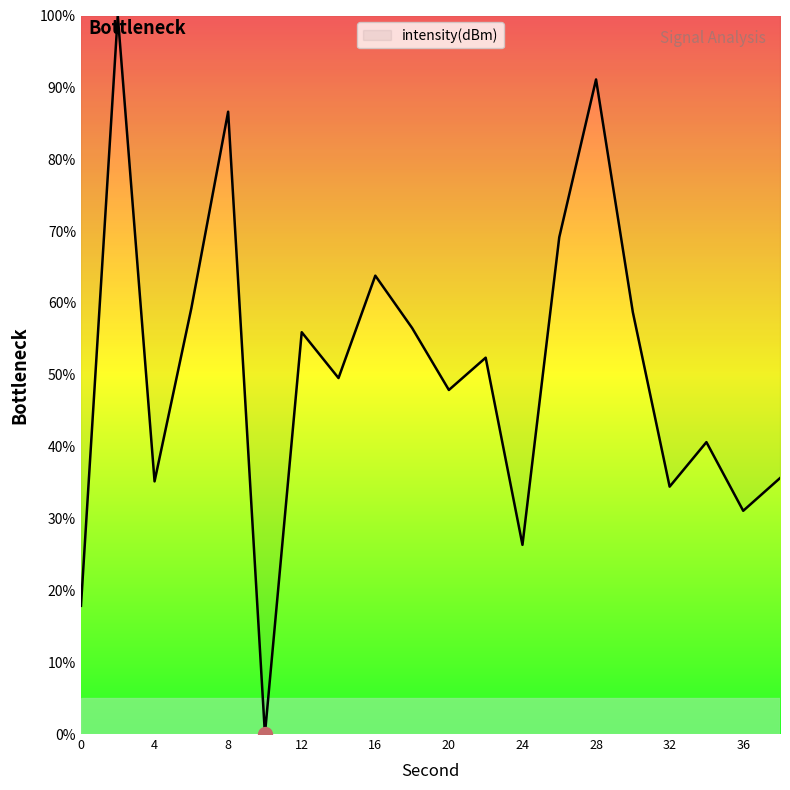

What is the sum of all values?

1011.9